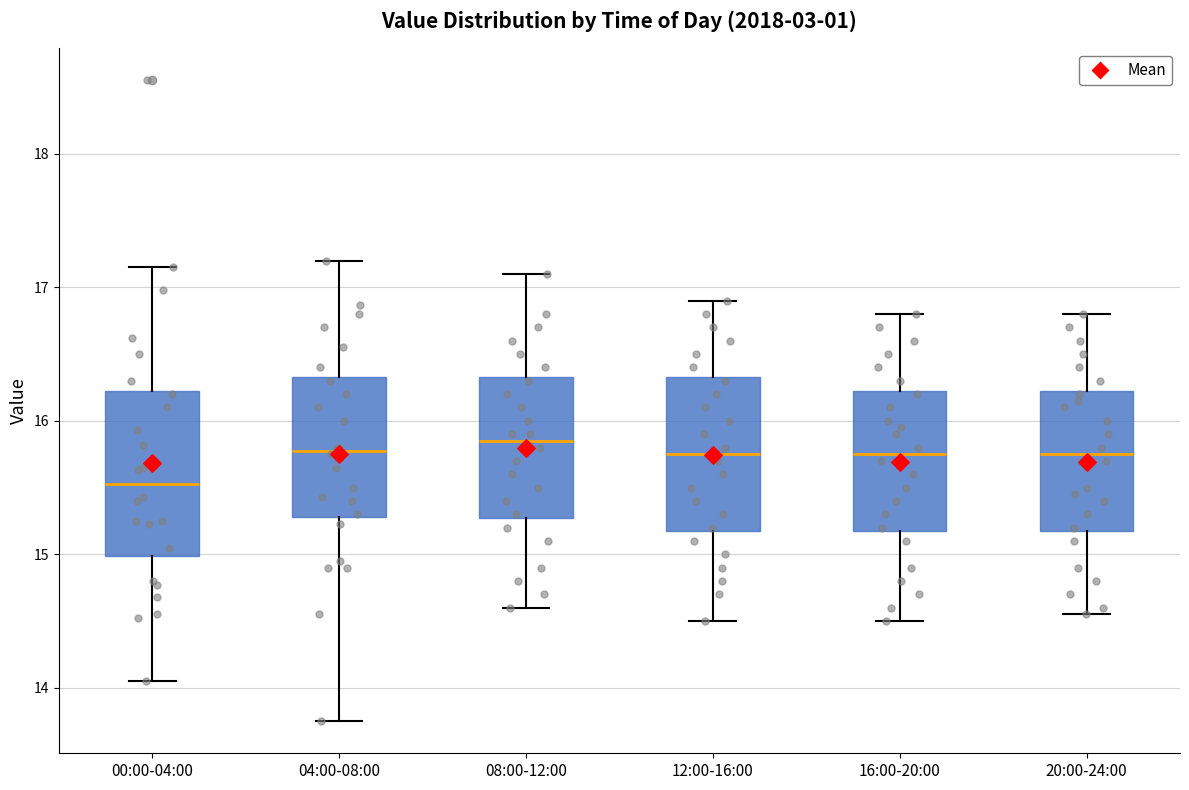

Where does the lower whisker of the box for 04:00-08:00 end on the y-axis? The values are not printed on the chart, so give them approximately, as read against the axis.

13.8